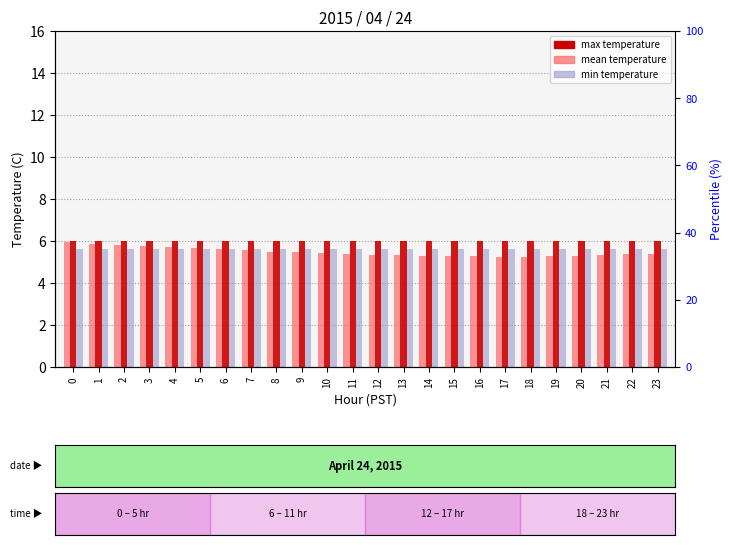

Reading left to right, extract all data points from this chart.

mean temperature: 0=5.9	1=5.9	2=5.8	3=5.8	4=5.7	5=5.7	6=5.6	7=5.5	8=5.5	9=5.5	10=5.4	11=5.4	12=5.3	13=5.3	14=5.3	15=5.3	16=5.3	17=5.3	18=5.3	19=5.3	20=5.3	21=5.3	22=5.4	23=5.4
max temperature: 0=6.0	1=6.0	2=6.0	3=6.0	4=6.0	5=6.0	6=6.0	7=6.0	8=6.0	9=6.0	10=6.0	11=6.0	12=6.0	13=6.0	14=6.0	15=6.0	16=6.0	17=6.0	18=6.0	19=6.0	20=6.0	21=6.0	22=6.0	23=6.0
min temperature: 0=5.6	1=5.6	2=5.6	3=5.6	4=5.6	5=5.6	6=5.6	7=5.6	8=5.6	9=5.6	10=5.6	11=5.6	12=5.6	13=5.6	14=5.6	15=5.6	16=5.6	17=5.6	18=5.6	19=5.6	20=5.6	21=5.6	22=5.6	23=5.6